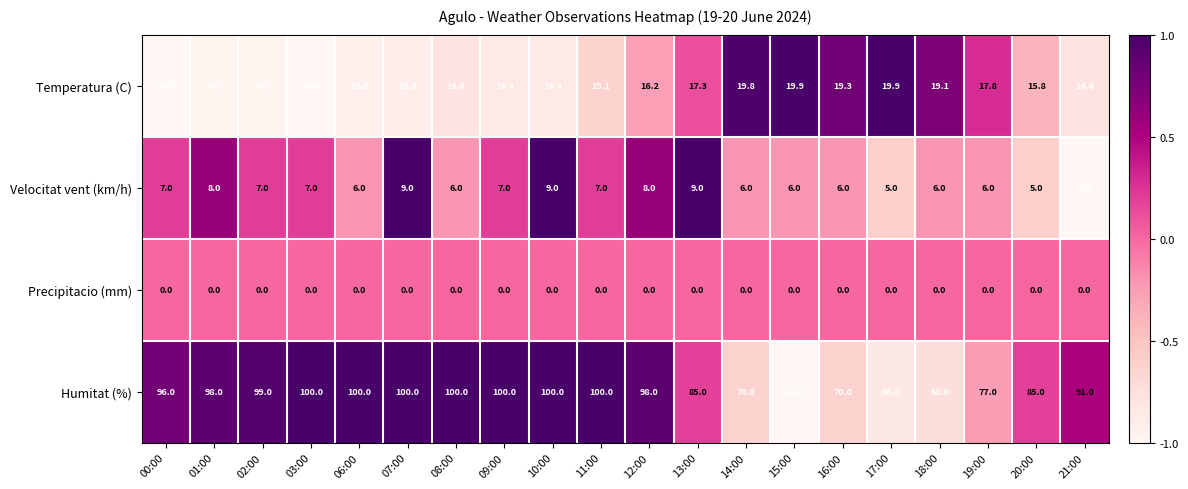

Count the number of categories in the chart.

20